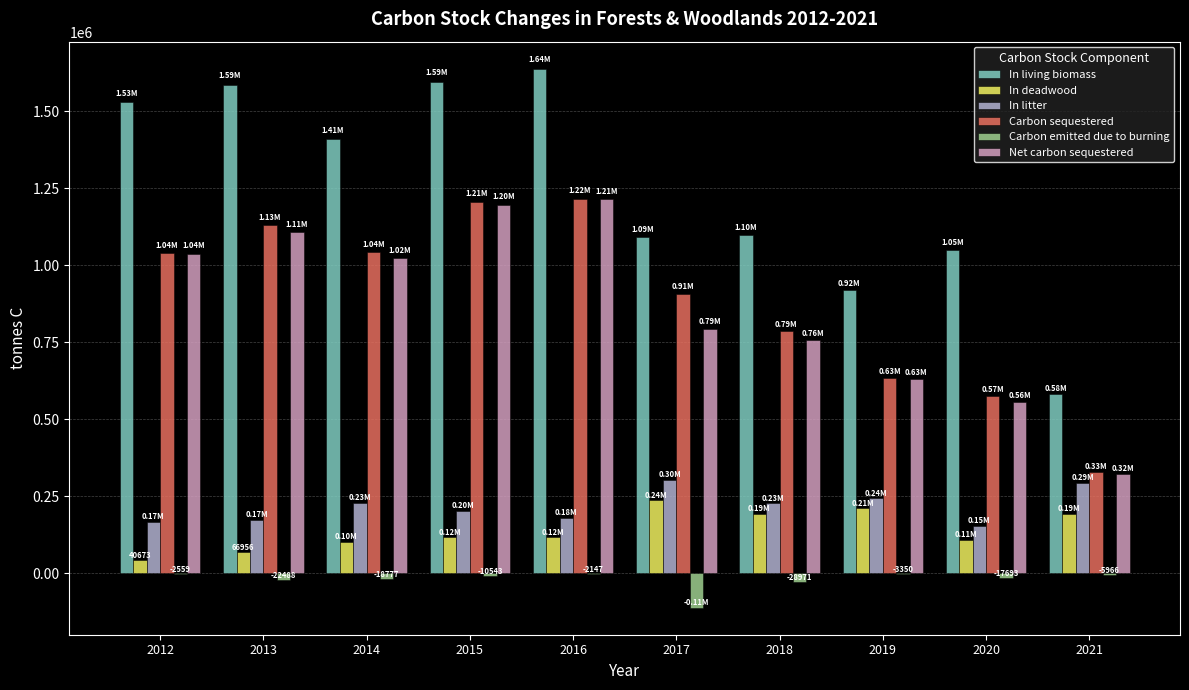

The value of In deadwood at 2013 is 66955.7. True or false?

True